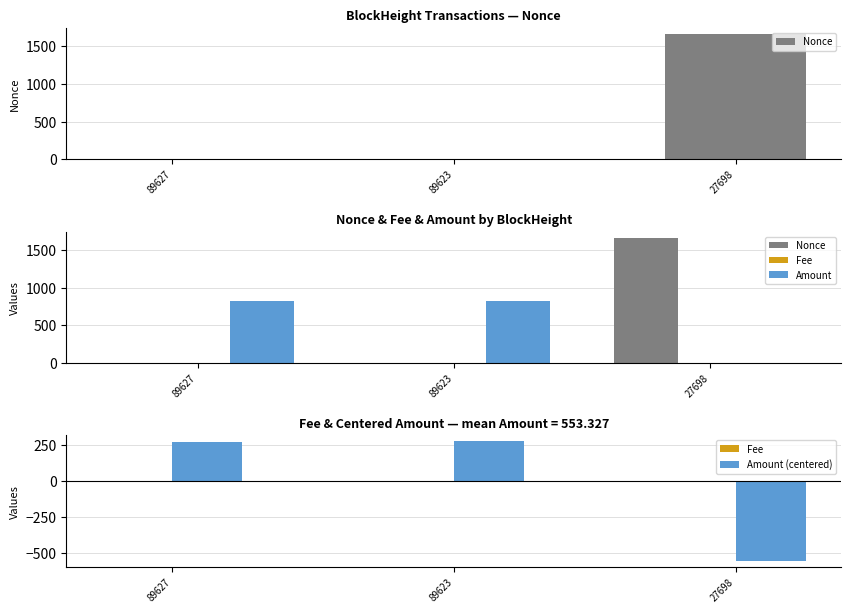

Reading left to right, list all the values displayed in this chart.

Nonce: 89627=0.0	89623=2.0	27698=1659.0
Fee: 89627=0.0	89623=0.0	27698=0.1
Amount: 89627=829.0	89623=830.0	27698=1.0
Amount (centered): 89627=275.7	89623=276.7	27698=-552.3